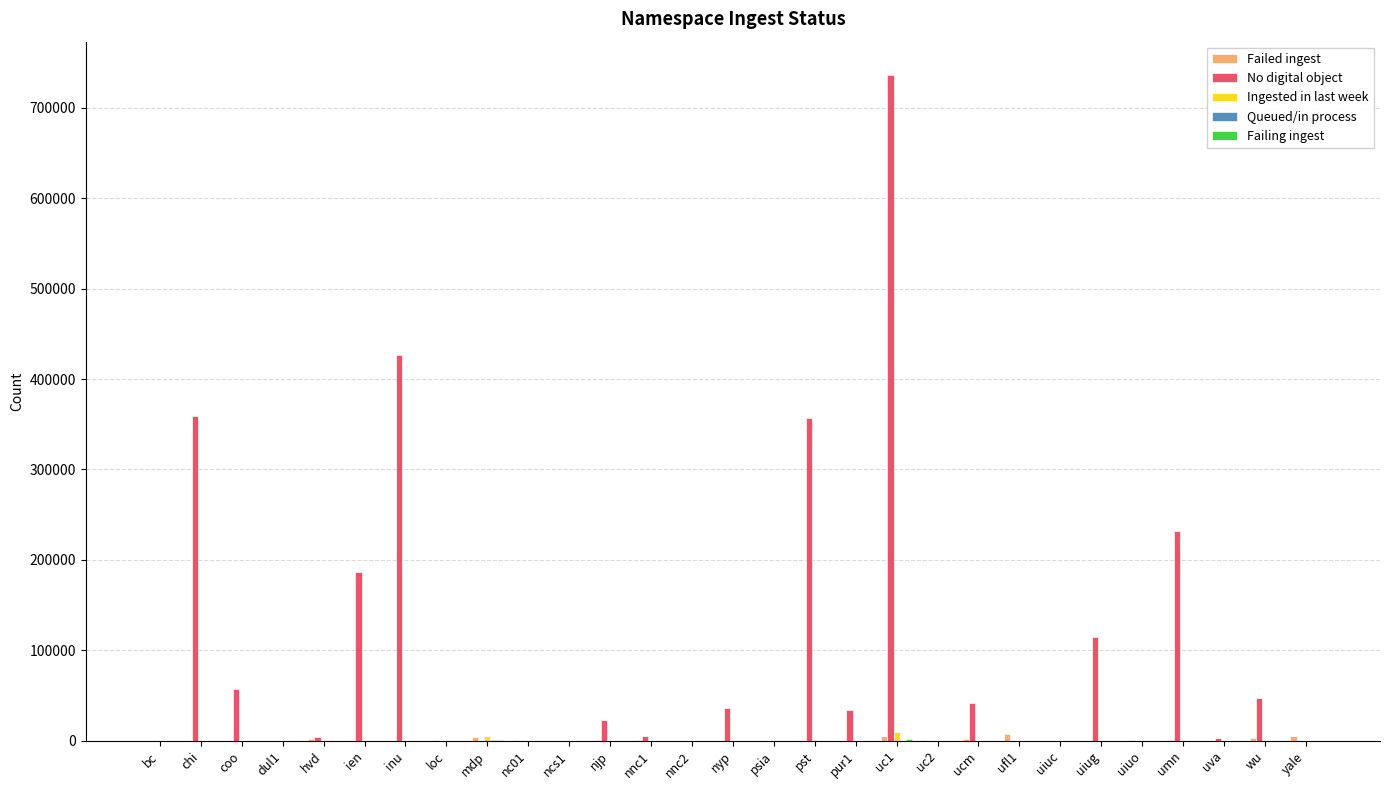

True or false: No digital object has a value of 359368 at chi.

True